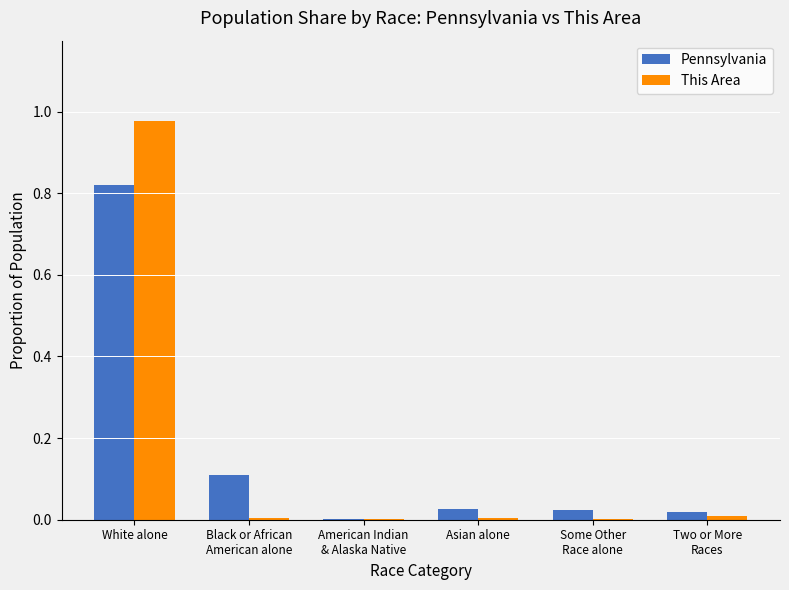

Is it true that Pennsylvania equals 0.0 at Asian alone?

True